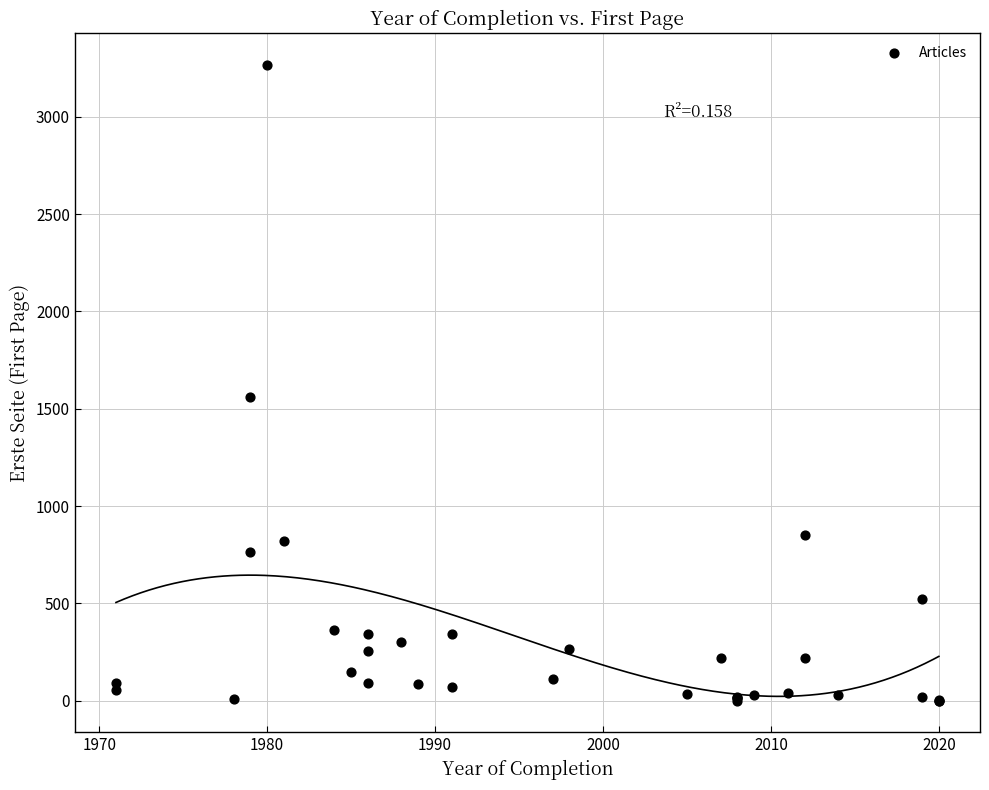

What Y value in the scatter plot is closest to 1632?

1559